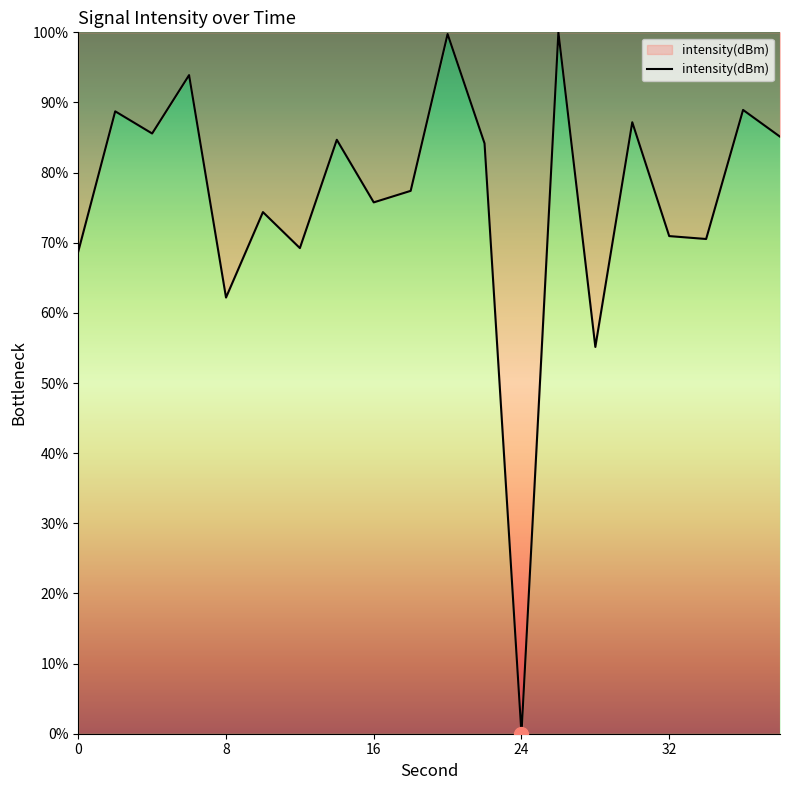

What is the maximum value shown in the chart?

100.0